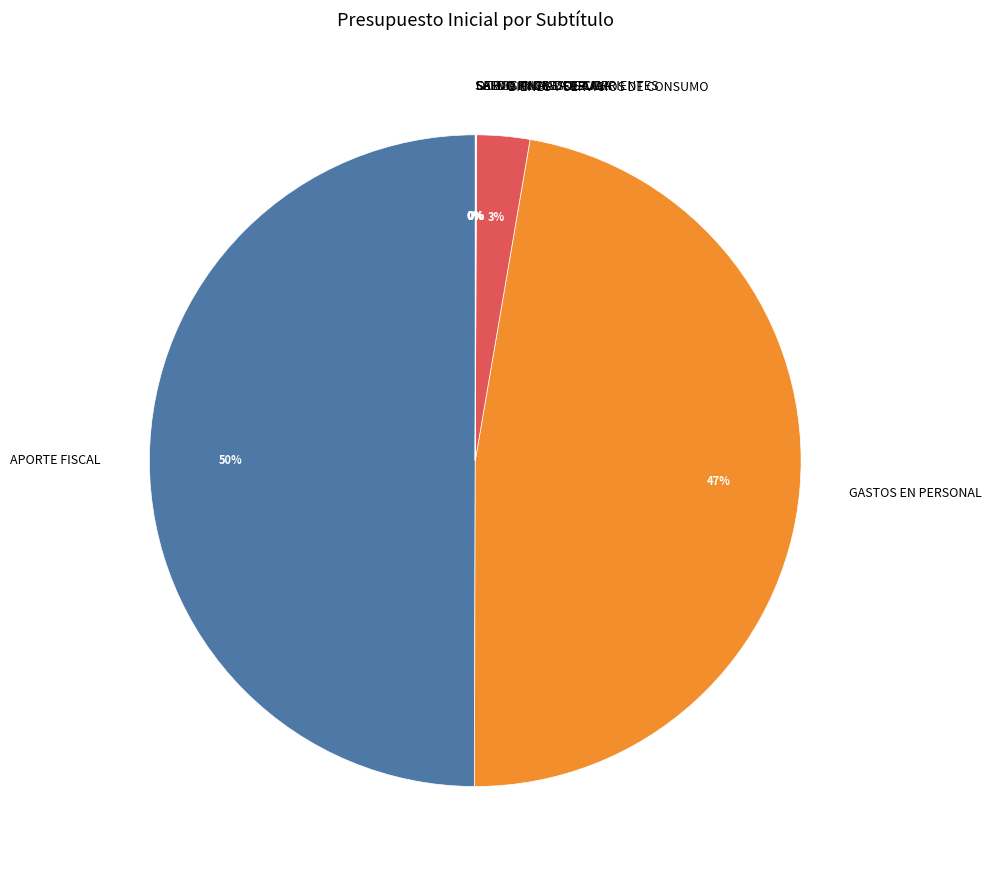

True or false: GASTOS EN PERSONAL accounts for 57% of the total.

False